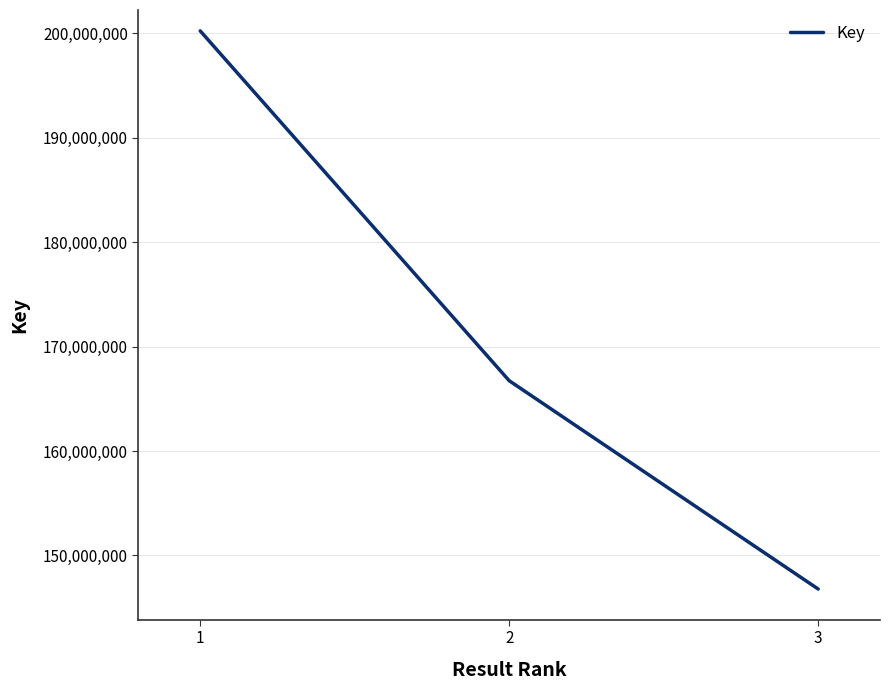

True or false: the data shows 53814888 at 3.

False